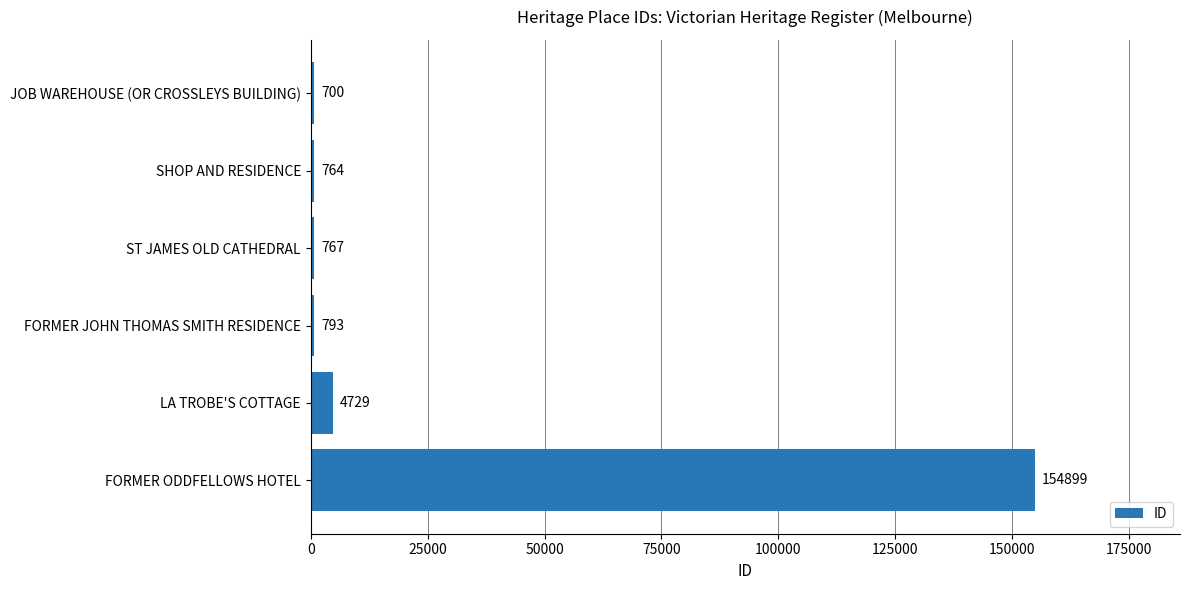

What is the sum of all values?

162652